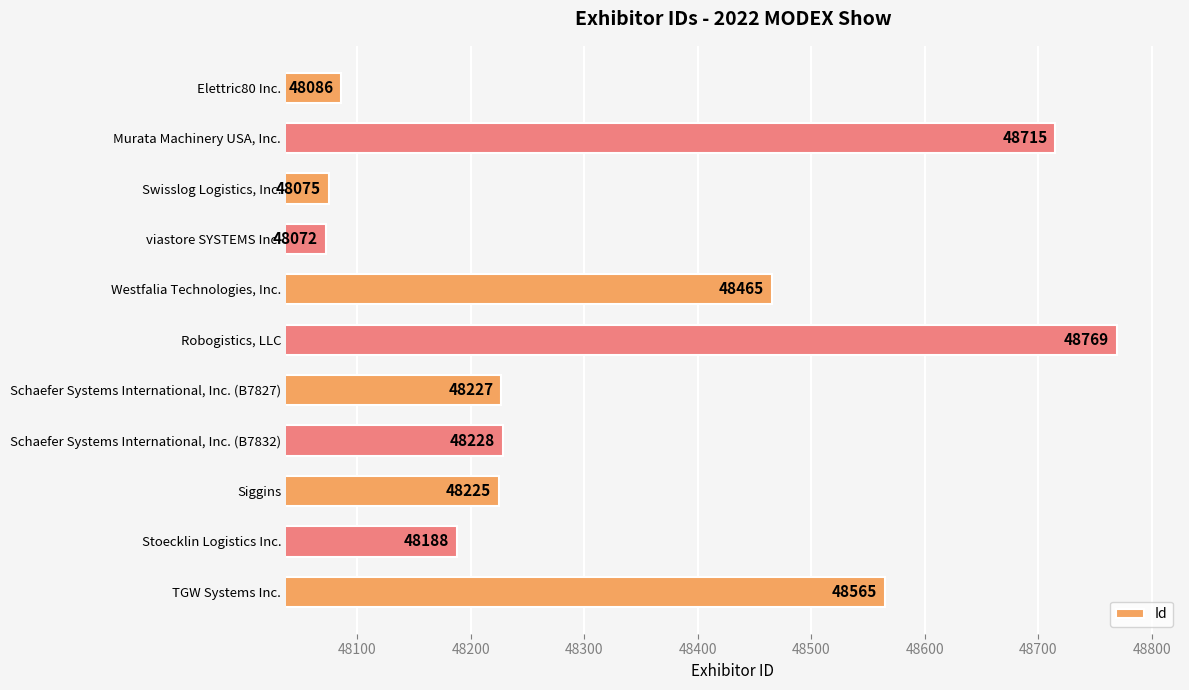

What is the change in value from Murata Machinery USA, Inc. to Swisslog Logistics, Inc.?

-640